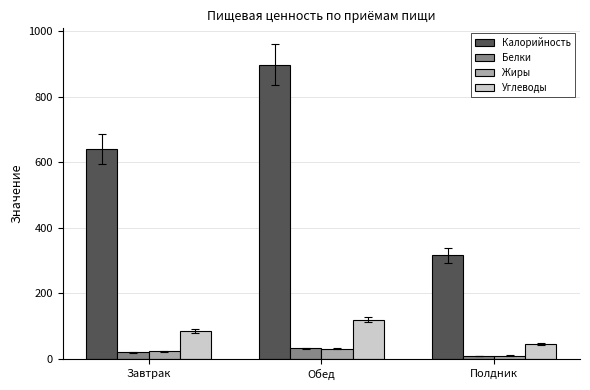

Which label corresponds to the smallest value in the chart?

Полдник